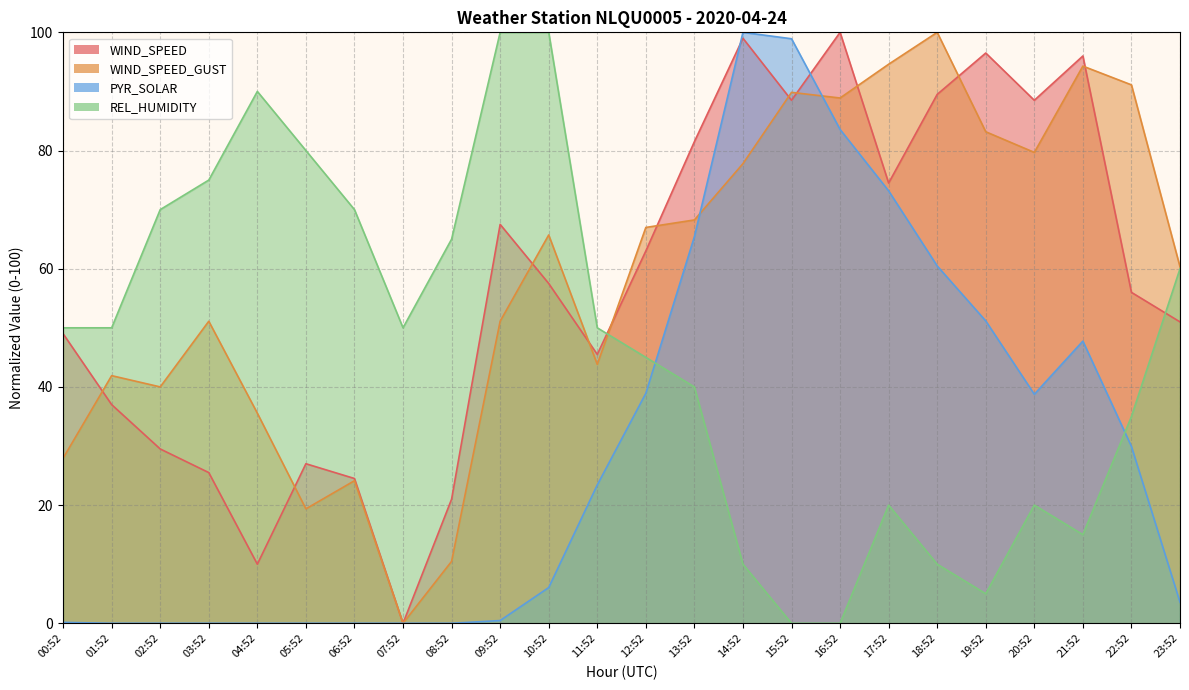

Reading right to left, list all the values displayed in this chart.

WIND_SPEED: 23:52=51.0	22:52=56.0	21:52=96.0	20:52=88.5	19:52=96.5	18:52=89.5	17:52=74.5	16:52=100.0	15:52=88.5	14:52=99.0	13:52=81.5	12:52=63.0	11:52=45.5	10:52=57.5	09:52=67.5	08:52=21.0	07:52=0.0	06:52=24.5	05:52=27.0	04:52=10.0	03:52=25.5	02:52=29.5	01:52=37.0	00:52=49.0
WIND_SPEED_GUST: 23:52=60.3	22:52=91.1	21:52=94.3	20:52=79.7	19:52=83.2	18:52=100.0	17:52=94.6	16:52=88.9	15:52=89.8	14:52=77.8	13:52=68.3	12:52=67.0	11:52=43.8	10:52=65.7	09:52=51.1	08:52=10.5	07:52=0.0	06:52=24.1	05:52=19.4	04:52=35.6	03:52=51.1	02:52=40.0	01:52=41.9	00:52=27.9
PYR_SOLAR: 23:52=3.6	22:52=29.9	21:52=47.8	20:52=38.8	19:52=51.2	18:52=60.5	17:52=73.2	16:52=83.6	15:52=98.9	14:52=100.0	13:52=65.4	12:52=38.9	11:52=23.4	10:52=6.0	09:52=0.5	08:52=0.0	07:52=0.0	06:52=0.0	05:52=0.0	04:52=0.0	03:52=0.0	02:52=0.0	01:52=0.0	00:52=0.2
REL_HUMIDITY: 23:52=60.0	22:52=35.0	21:52=15.0	20:52=20.0	19:52=5.0	18:52=10.0	17:52=20.0	16:52=0.0	15:52=0.0	14:52=10.0	13:52=40.0	12:52=45.0	11:52=50.0	10:52=100.0	09:52=100.0	08:52=65.0	07:52=50.0	06:52=70.0	05:52=80.0	04:52=90.0	03:52=75.0	02:52=70.0	01:52=50.0	00:52=50.0